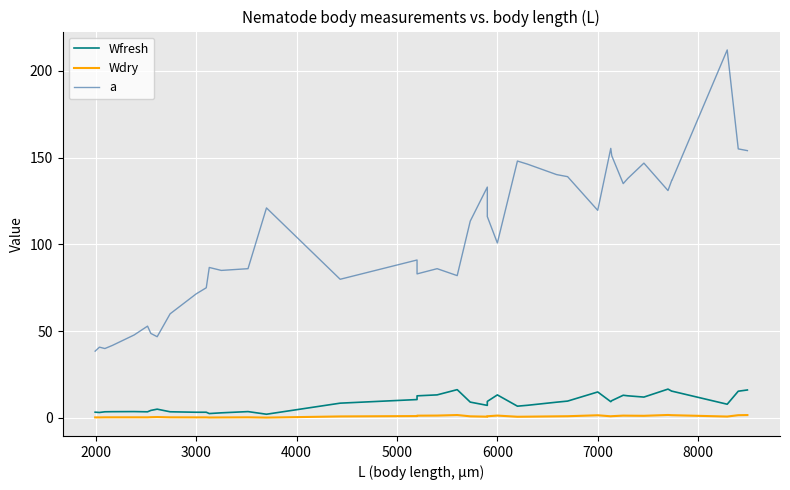

True or false: a has a value of 192.7 at 14.

False